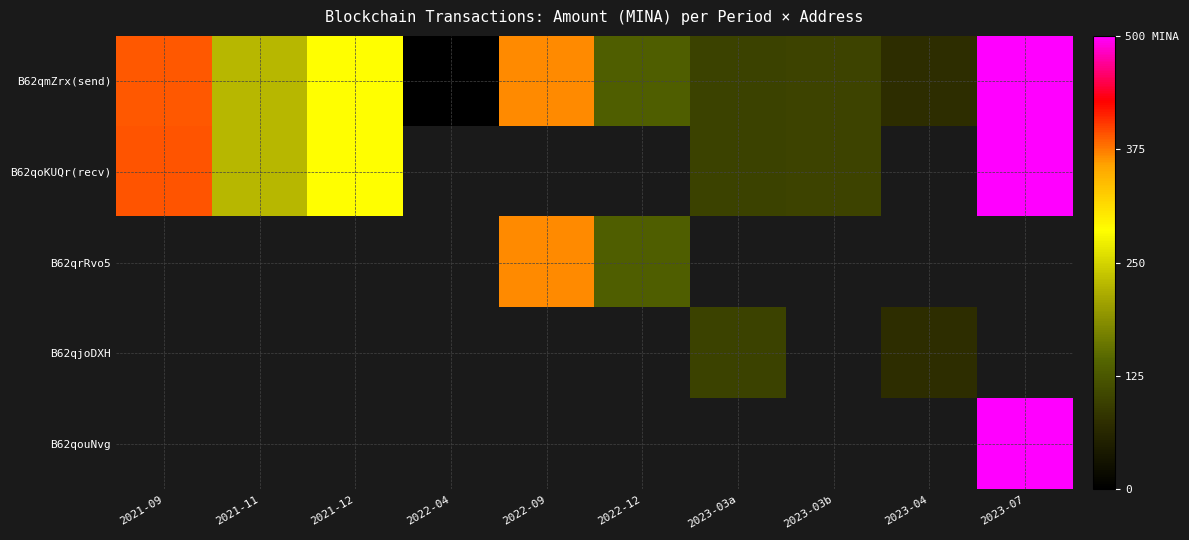

What is the spread (max minus min) of values at 2023-04?

73.0